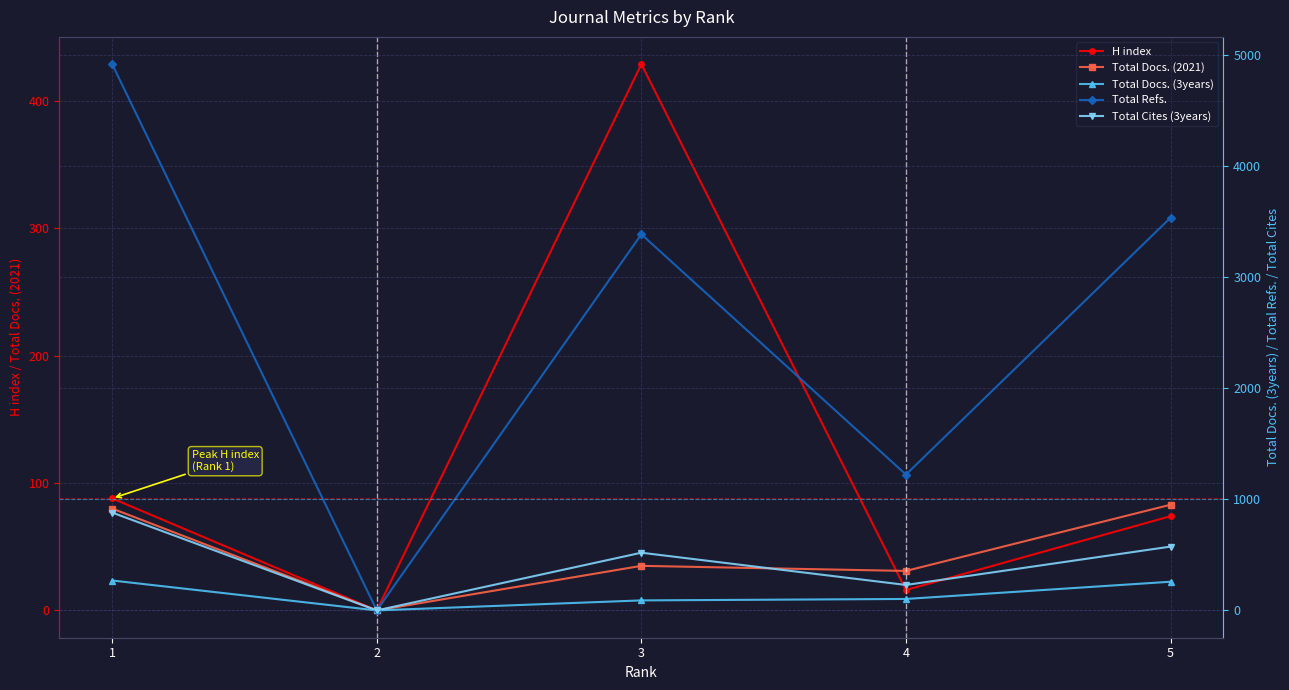

What is the difference between the maximum and minimum values in the Total Docs. (2021) series?

83